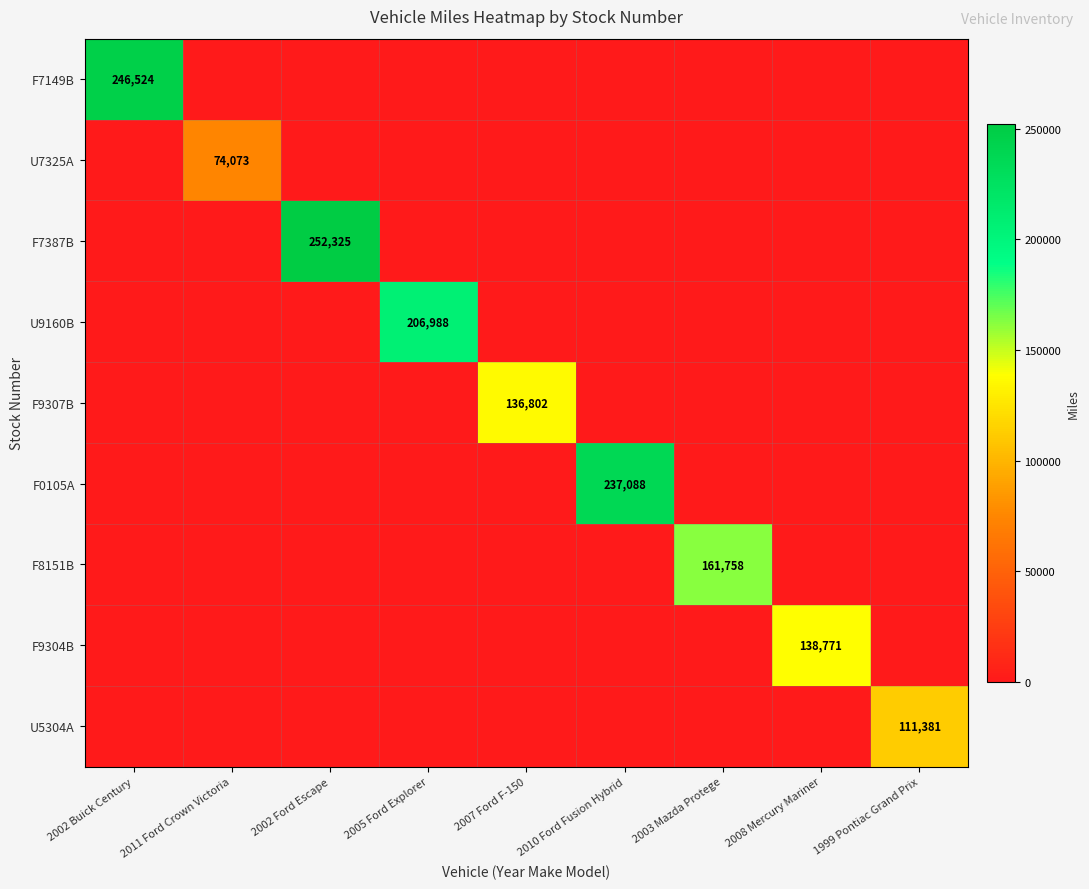

Between 2007 Ford F-150 and 2002 Buick Century, which is larger?

2002 Buick Century